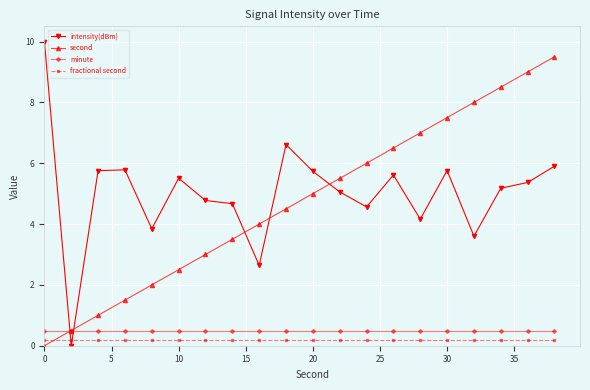

What is the value of the intensity(dBm) point at the 20th from the left?

5.9